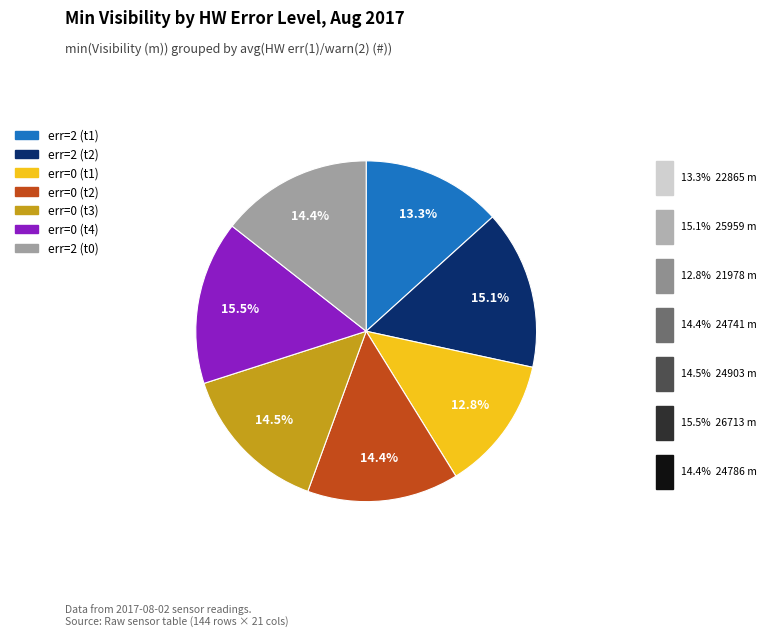

Is there any slice that represents more than half of the pie?

No